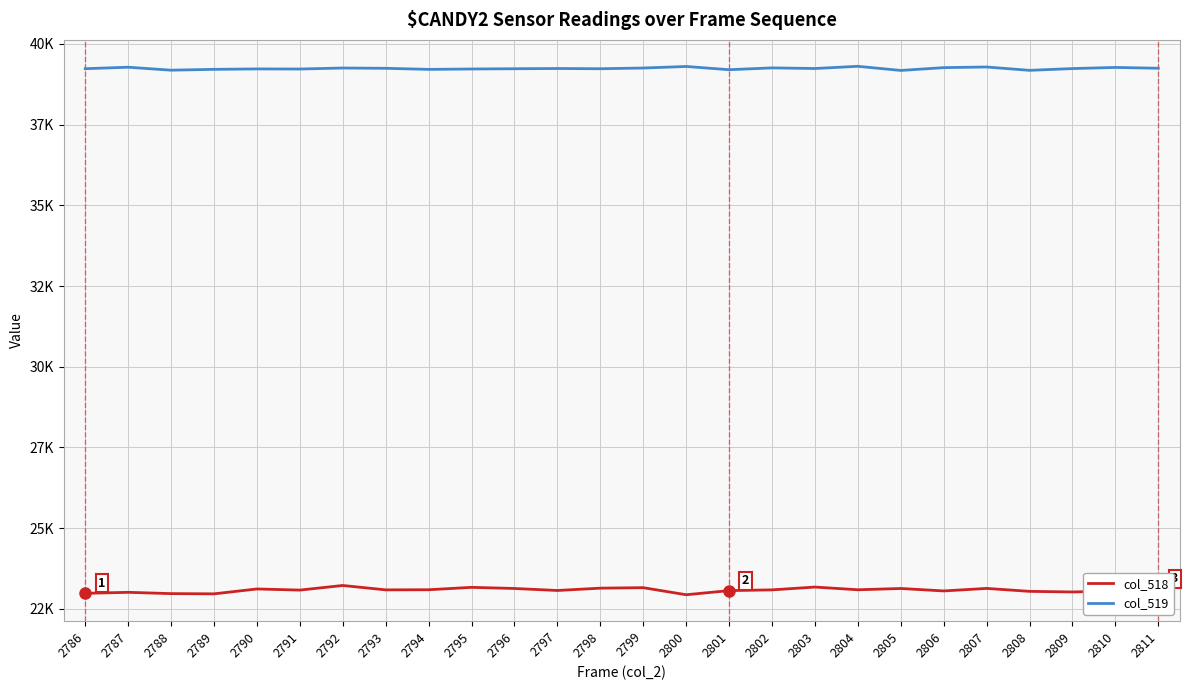

Which series has the largest total across all categories?

col_519